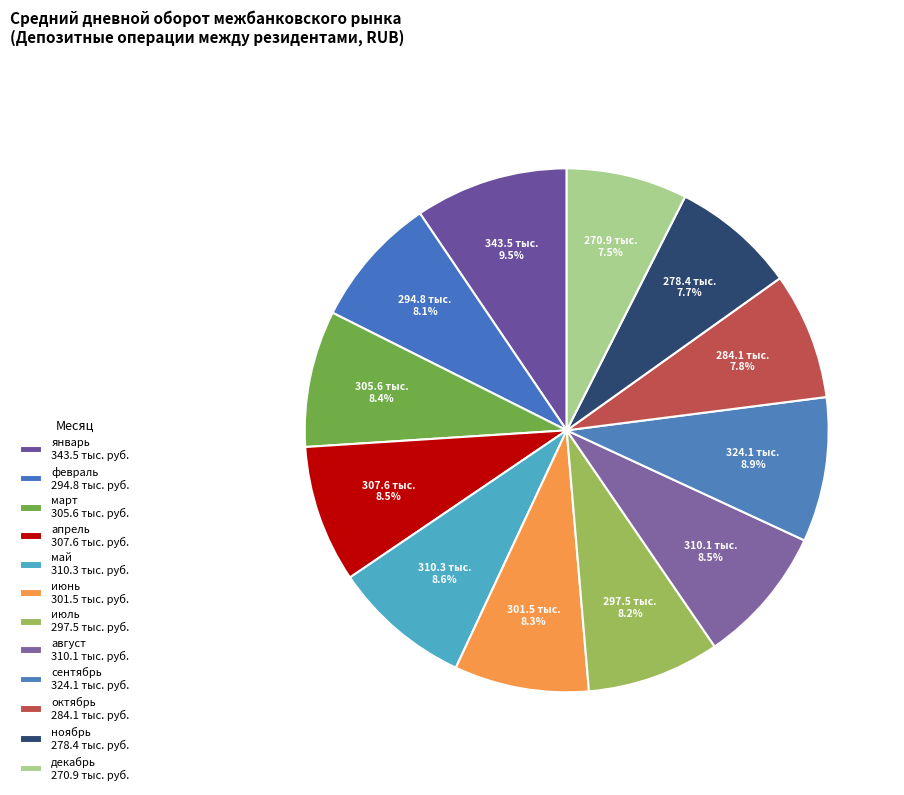

How many segments does this pie chart have?

12